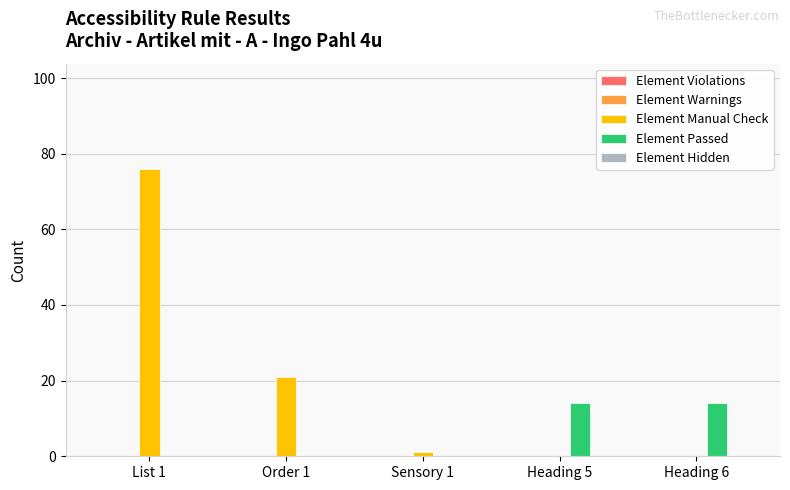

At which label is Element Manual Check closest to 38?

Order 1